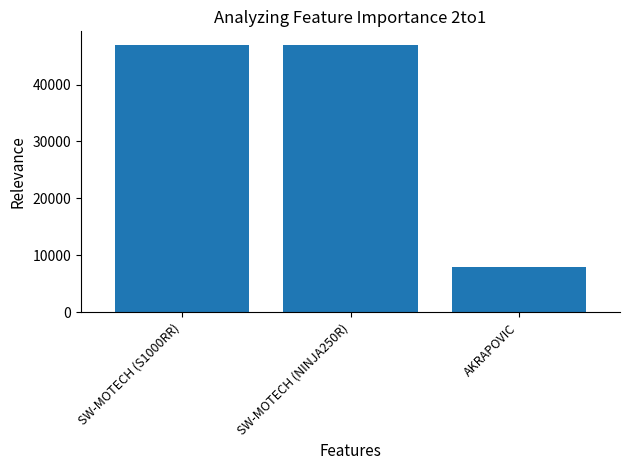

What is the greatest value displayed?

47000